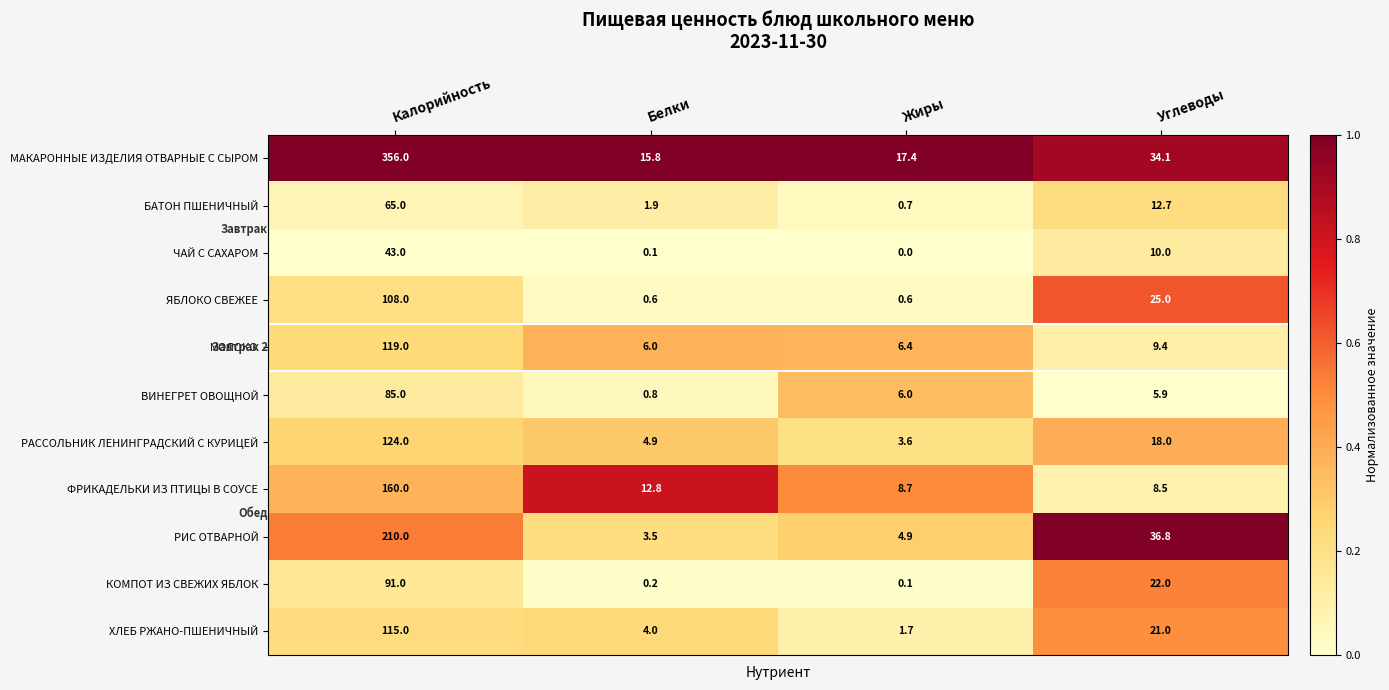

What is the difference between the maximum and second lowest values in the РАССОЛЬНИК ЛЕНИНГРАДСКИЙ С КУРИЦЕЙ series?

119.1